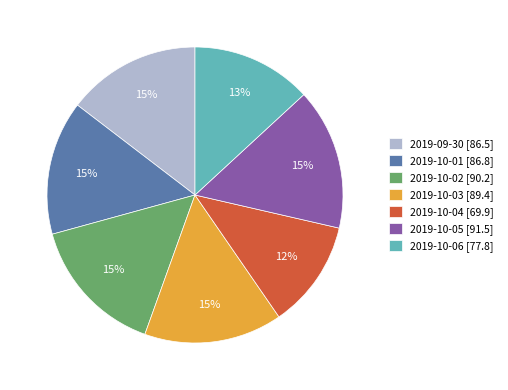

What is the smallest slice in the pie chart?

2019-10-04